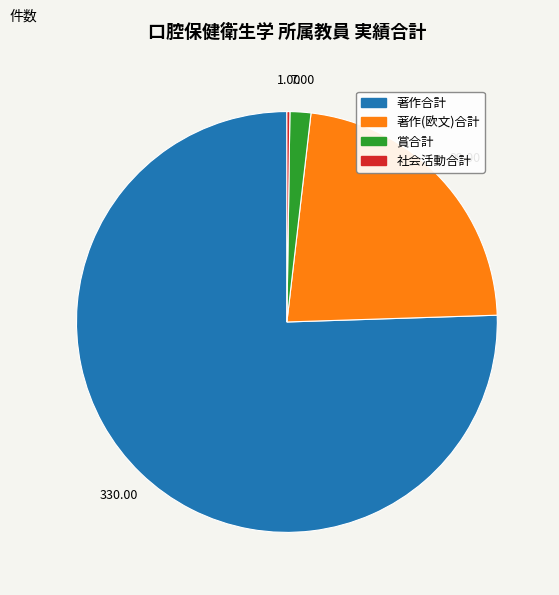

Does any single category account for the majority?

Yes